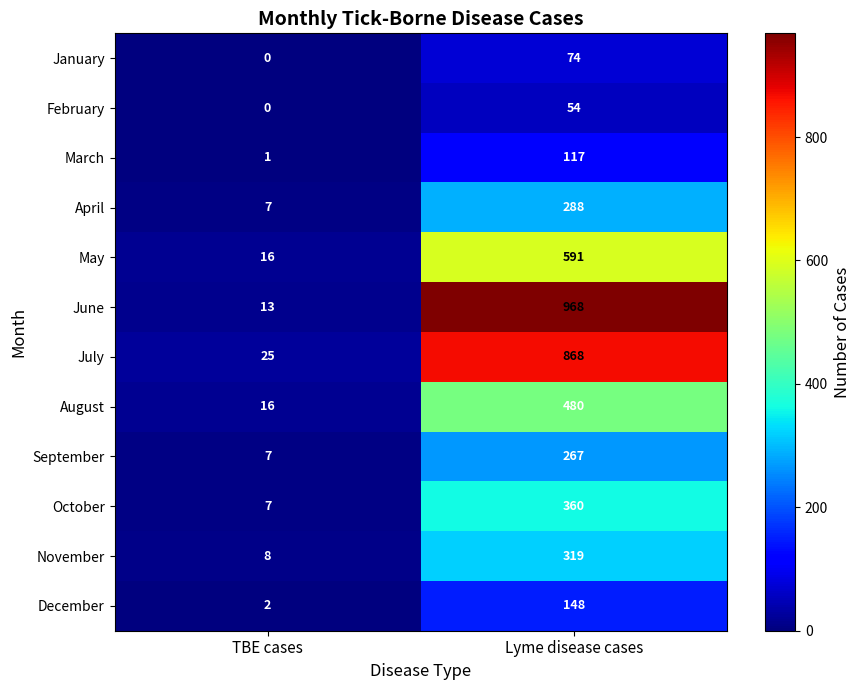

The value of September at Lyme disease cases is 370. True or false?

False